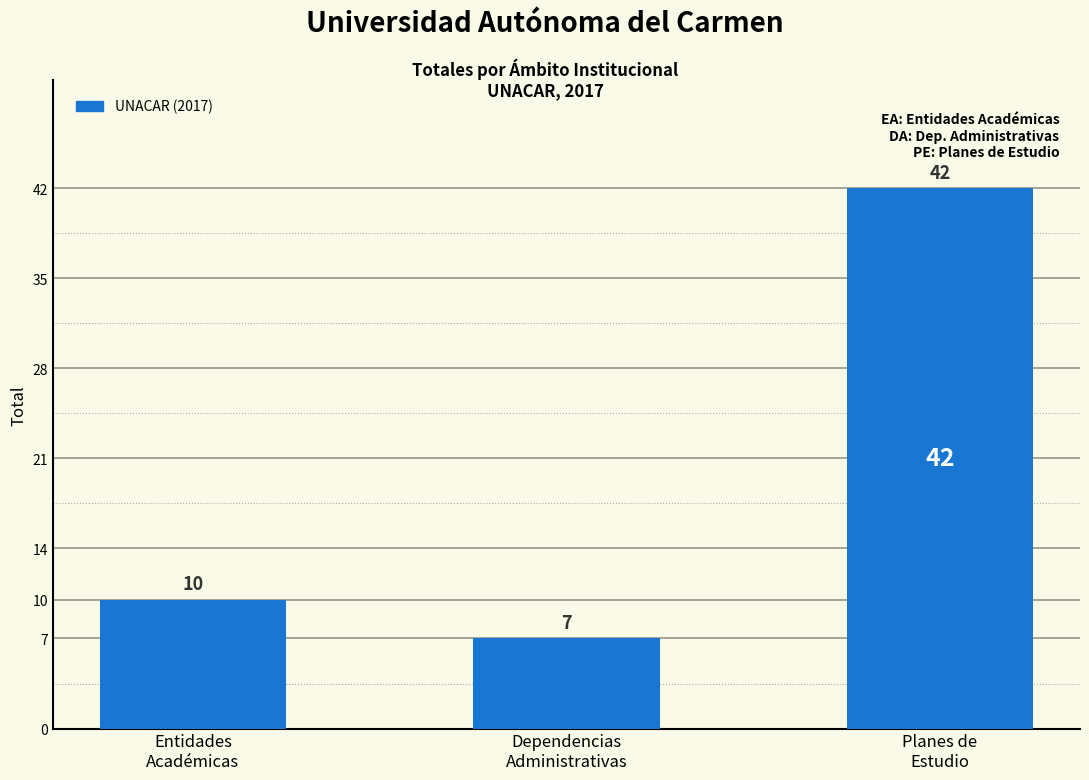

What is the average value?

20